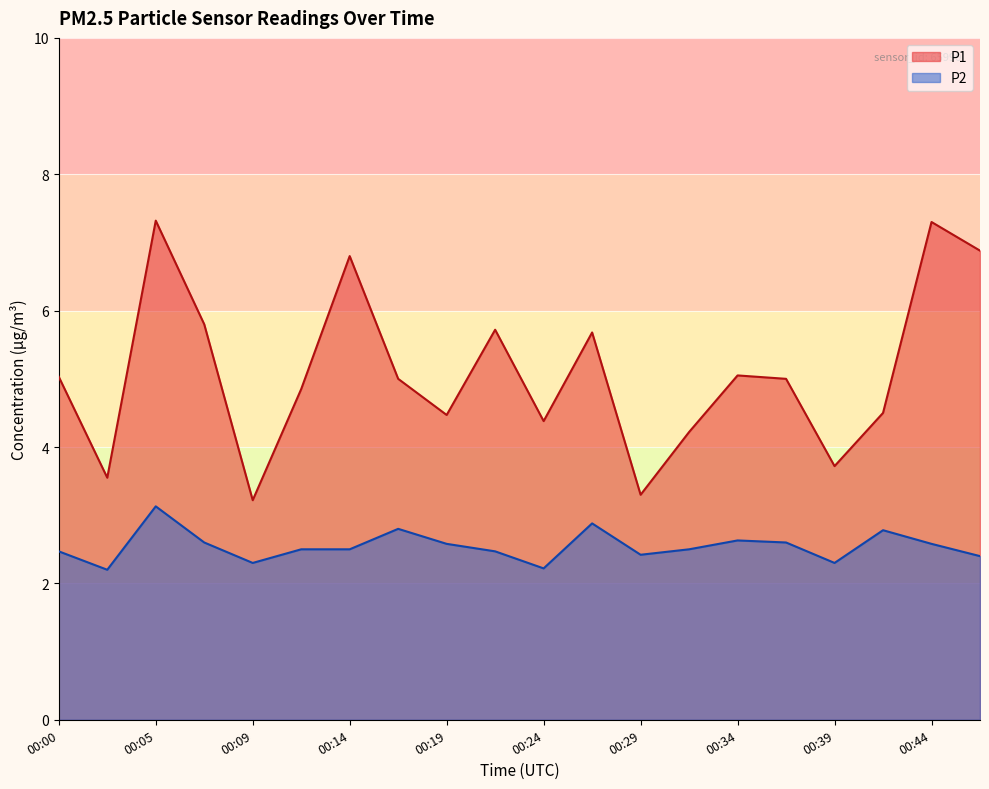

What is the difference between the maximum and minimum values in the P1 series?

4.1